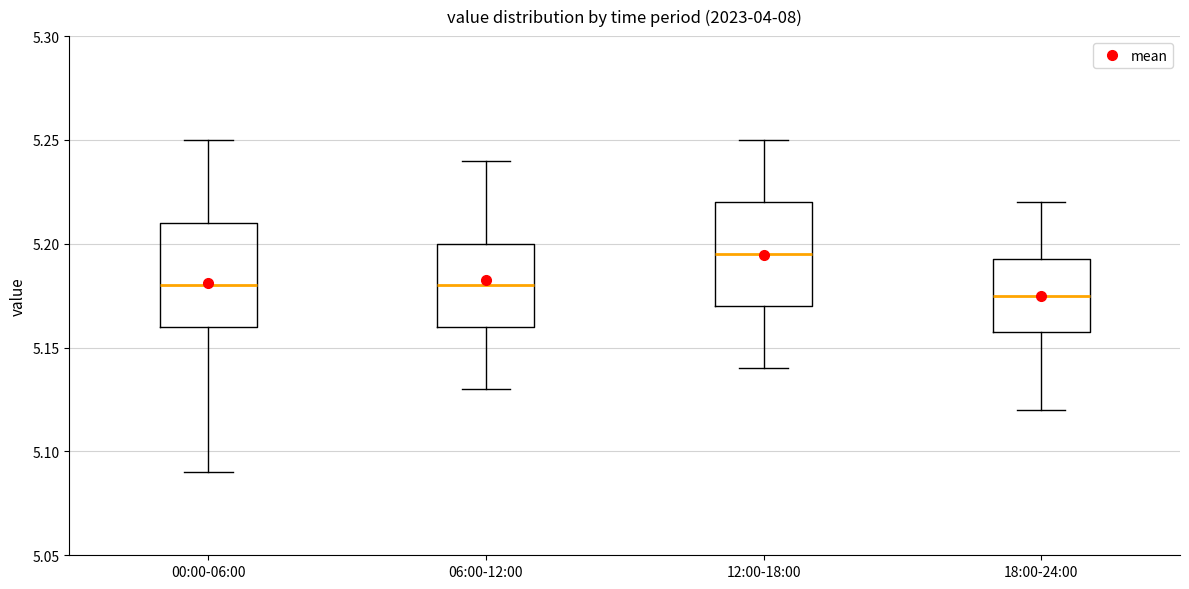

Reading left to right, transcribe this box plot: for each box, give where its median line is, the range the box spans, and where its two whiskers end, as read against the y-axis. The values are not printed on the chart, so give them approximately, as read against the axis.

00:00-06:00: median 5.180, box 5.160 to 5.210, whiskers 5.090 to 5.250
06:00-12:00: median 5.180, box 5.160 to 5.200, whiskers 5.130 to 5.240
12:00-18:00: median 5.195, box 5.170 to 5.220, whiskers 5.140 to 5.250
18:00-24:00: median 5.175, box 5.160 to 5.195, whiskers 5.120 to 5.220